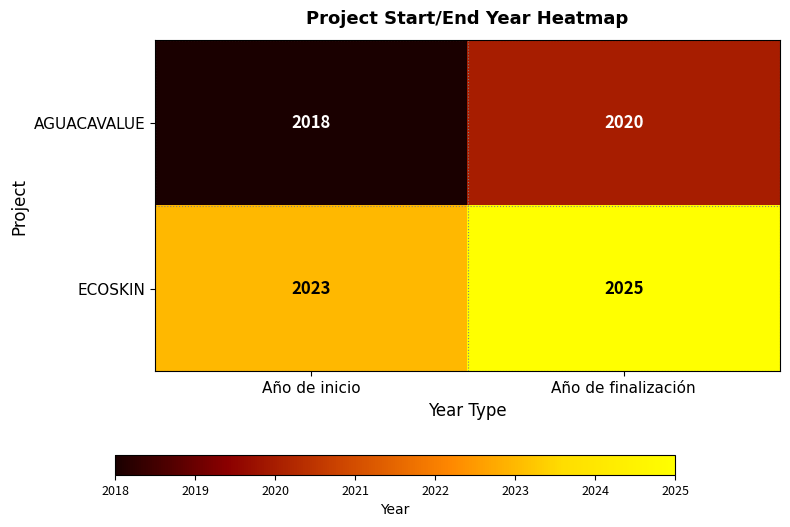

Which label corresponds to the largest value in the chart?

Año de finalización